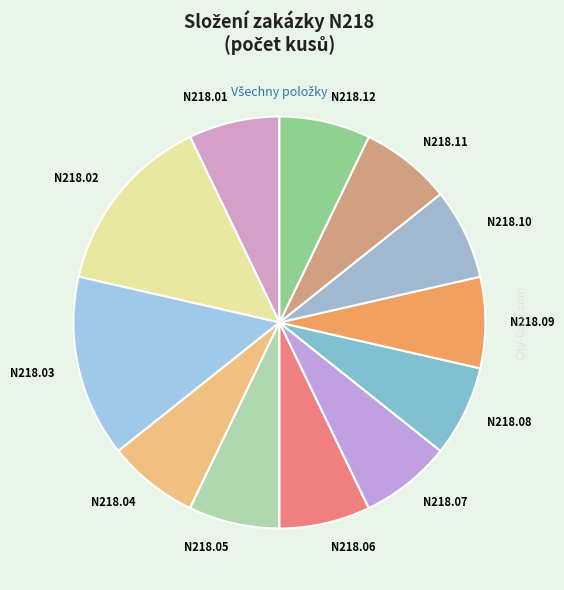

True or false: N218.09 accounts for 7% of the total.

True